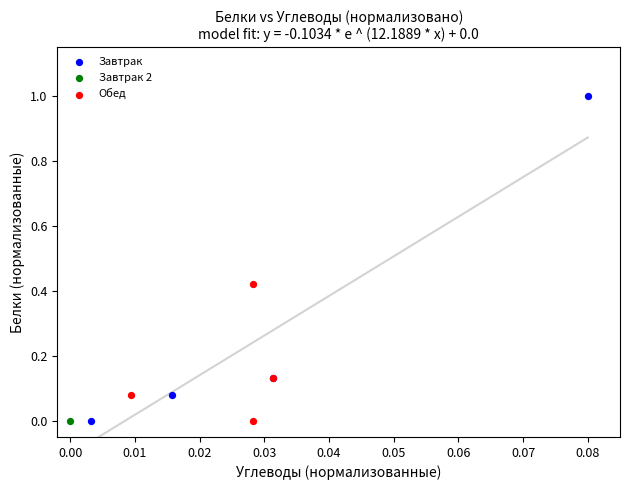

Which series contains the highest Y value?

Завтрак